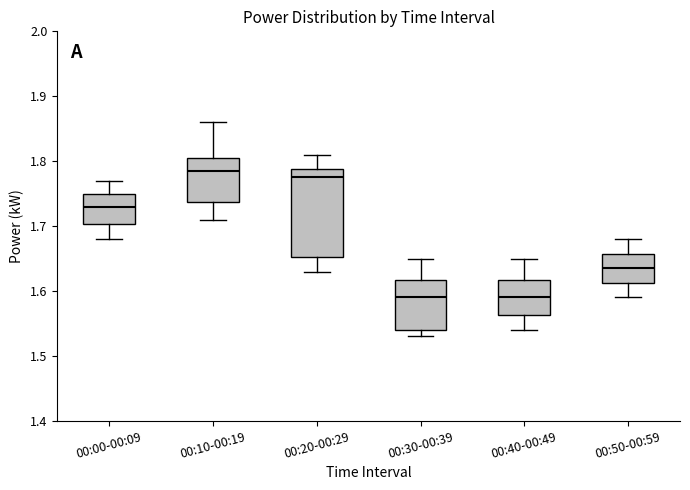

Which box is the tallest, from its lower edge to its upper edge?

00:20-00:29